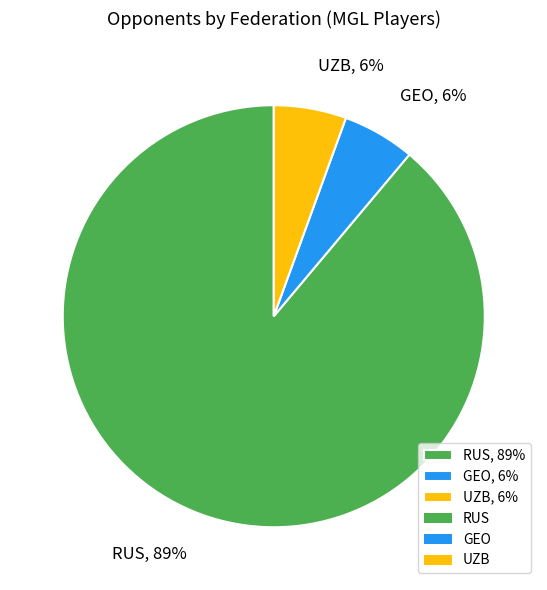

Is there any slice that represents more than half of the pie?

Yes